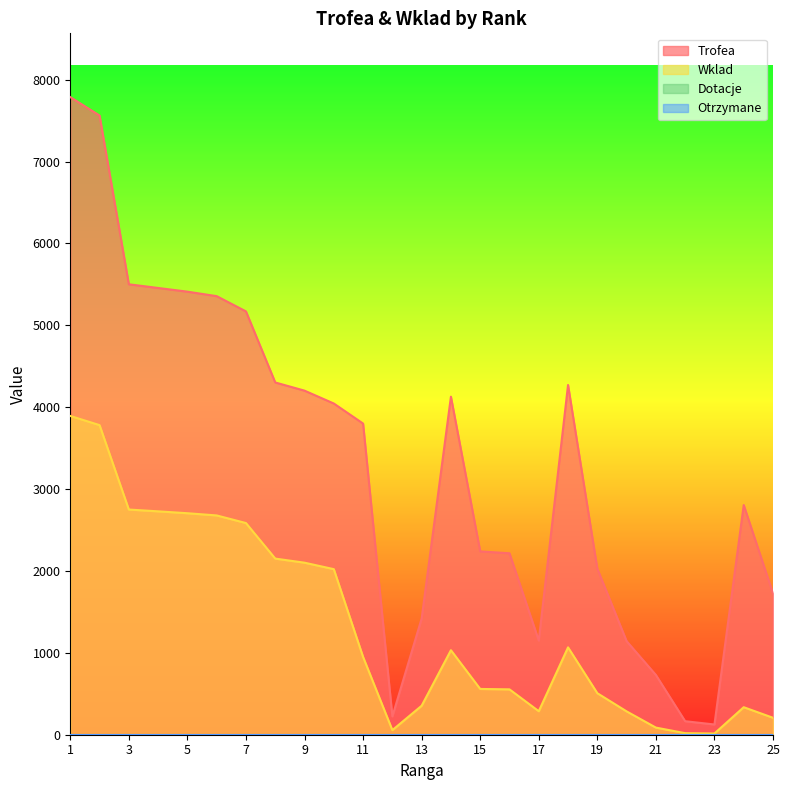

What is the spread (max minus min) of values at 19?

1521